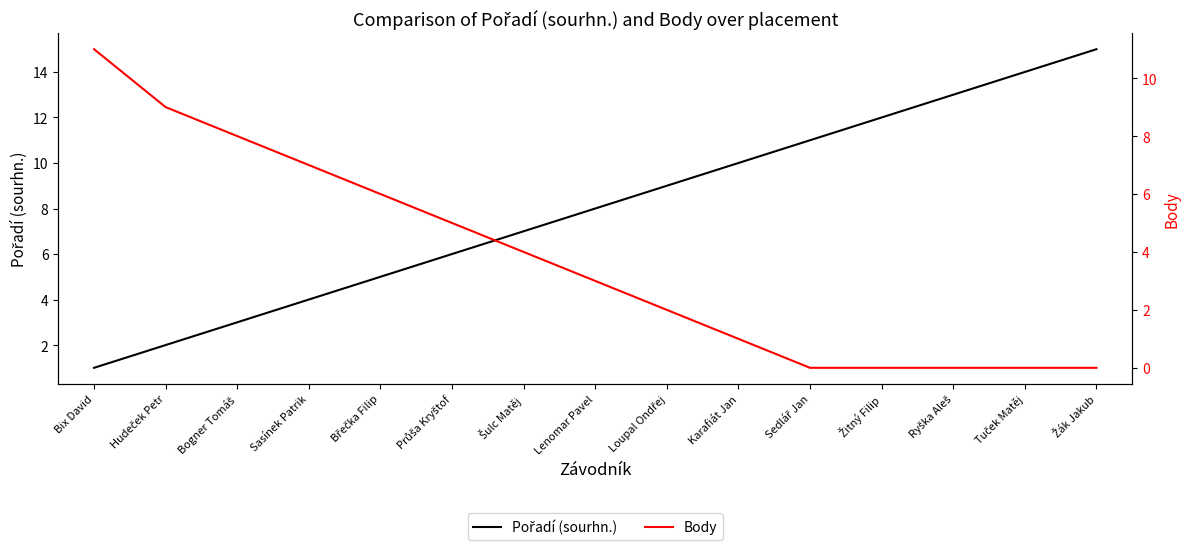

How many data points in Body are above 3?

7